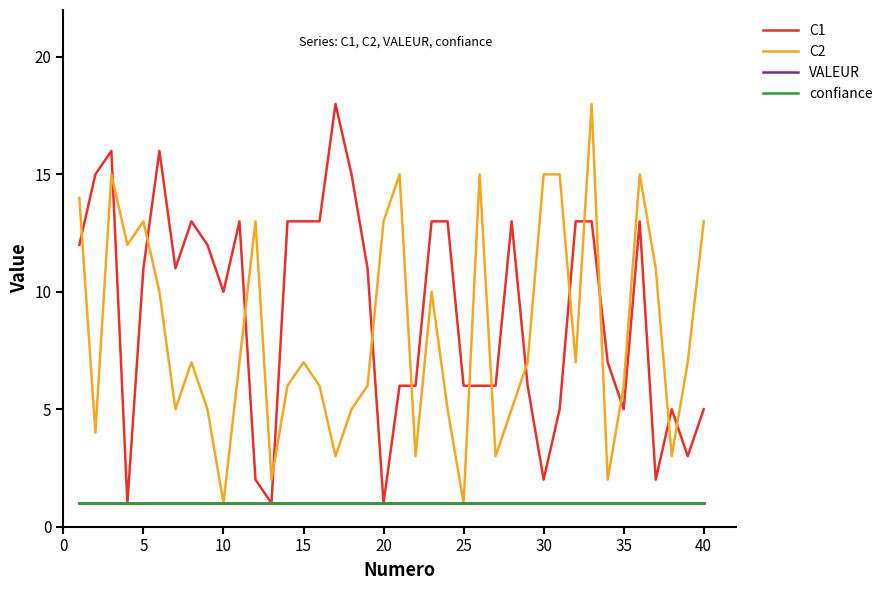

Is this an area chart (filled region under the line)?

No